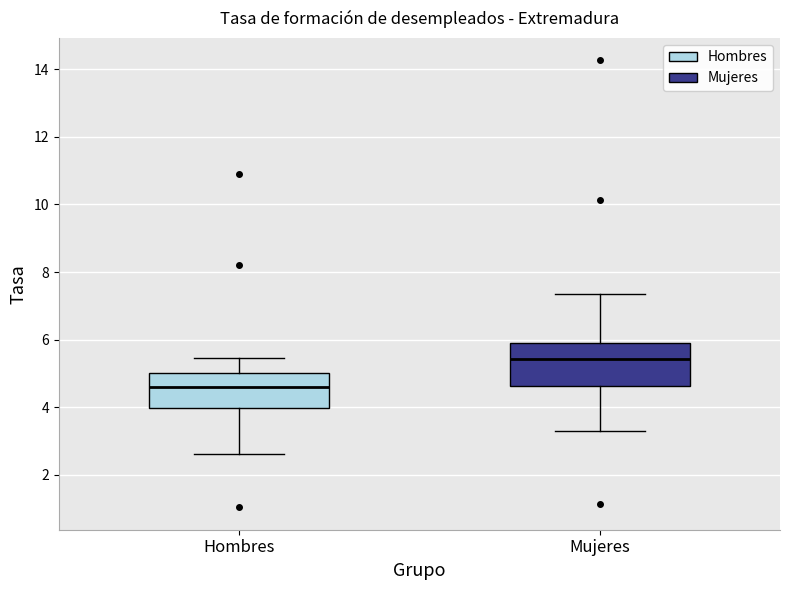

Which box's median line is the lowest?

Hombres